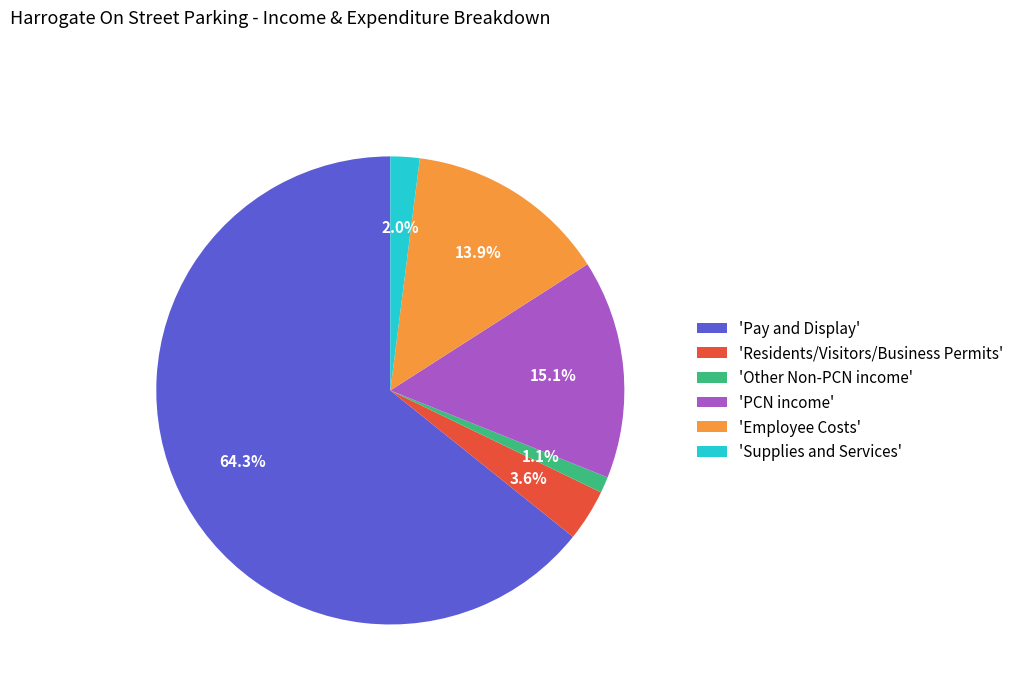

Does 'Employee Costs' represent more than half of the total?

No